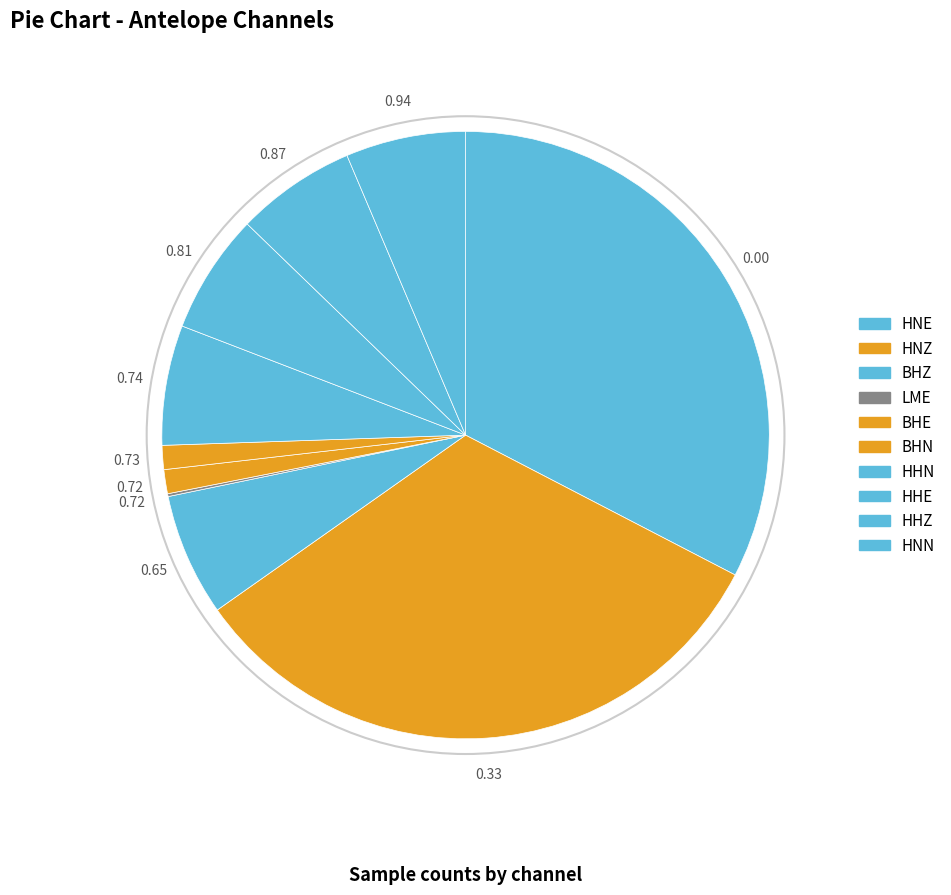

To the nearest percent, what is the difference between the largest and smallest slice percentages?

31%